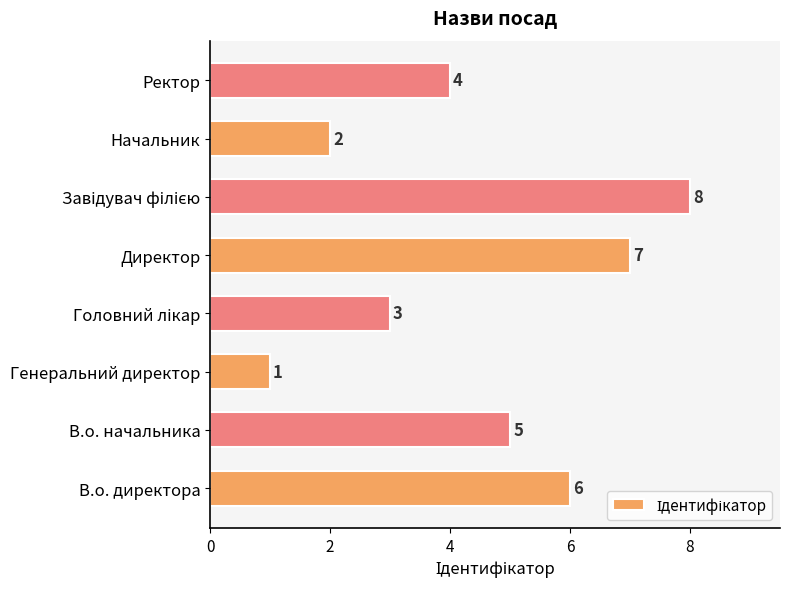

What is the change in value from В.о. начальника to Генеральний директор?

-4